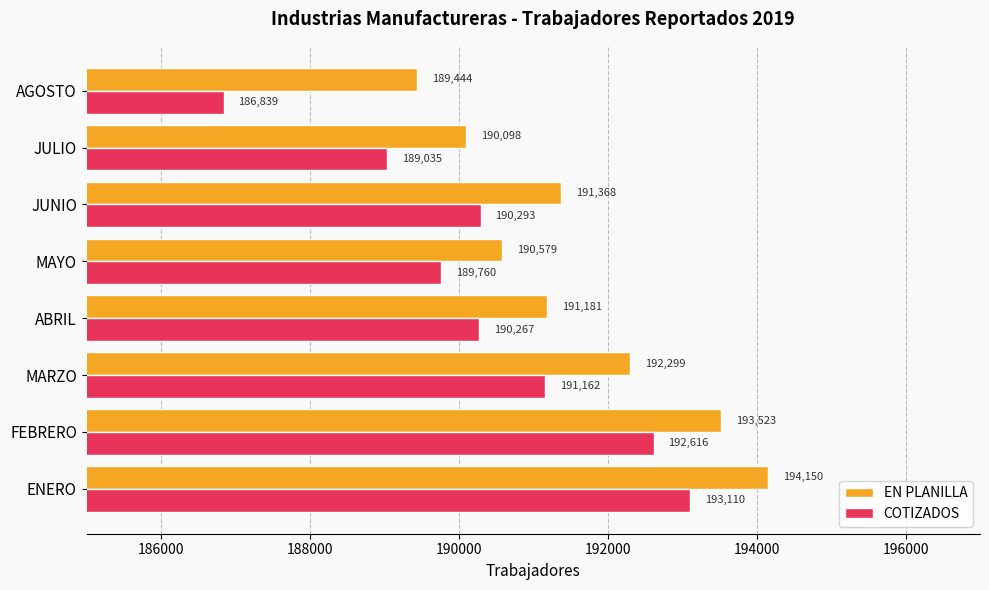

The value of EN PLANILLA at ABRIL is 87472. True or false?

False